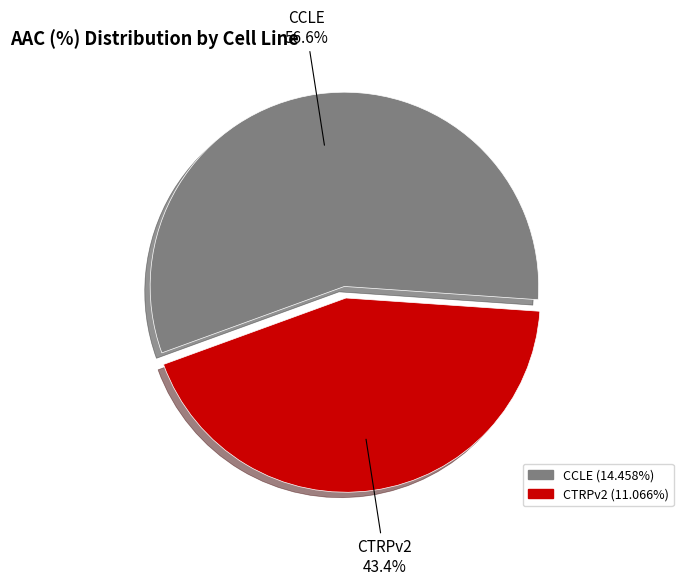

To the nearest percent, what percentage of the pie is CCLE?

57%